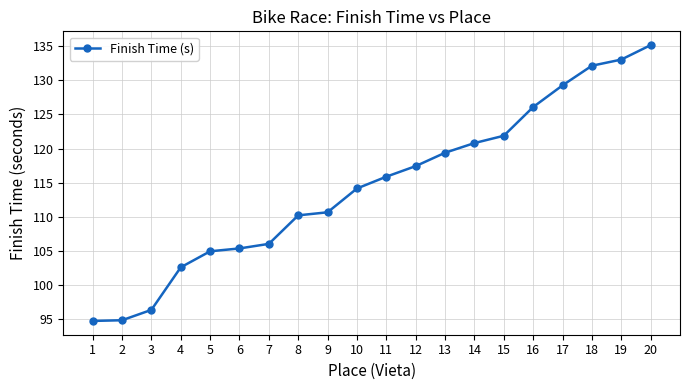

The chart shows a value of 72.8 at 5. True or false?

False